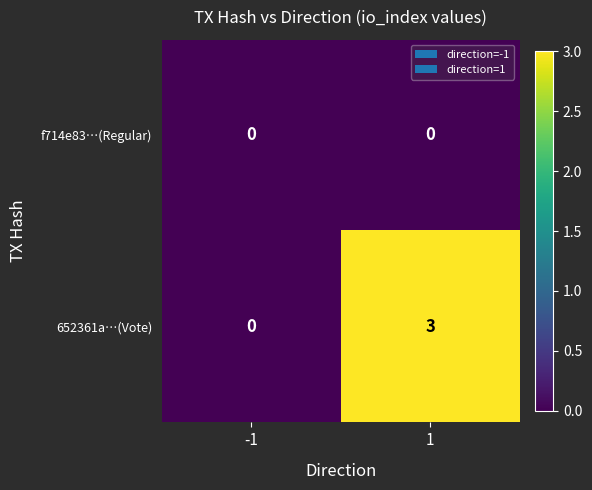

Count the number of data series in this chart.

2